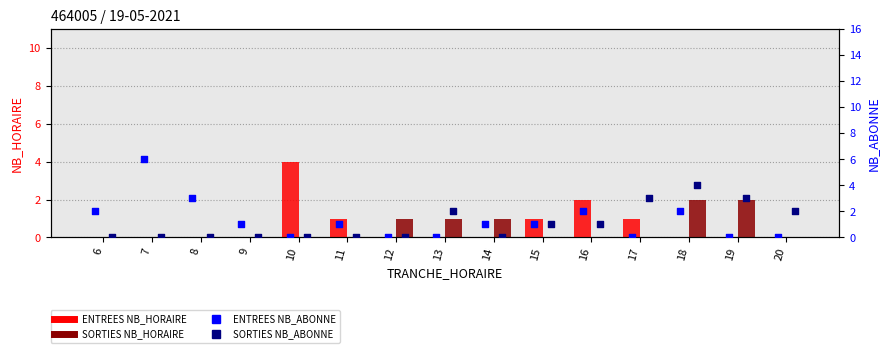

Which series contains the highest Y value?

ENTREES NB_ABONNE